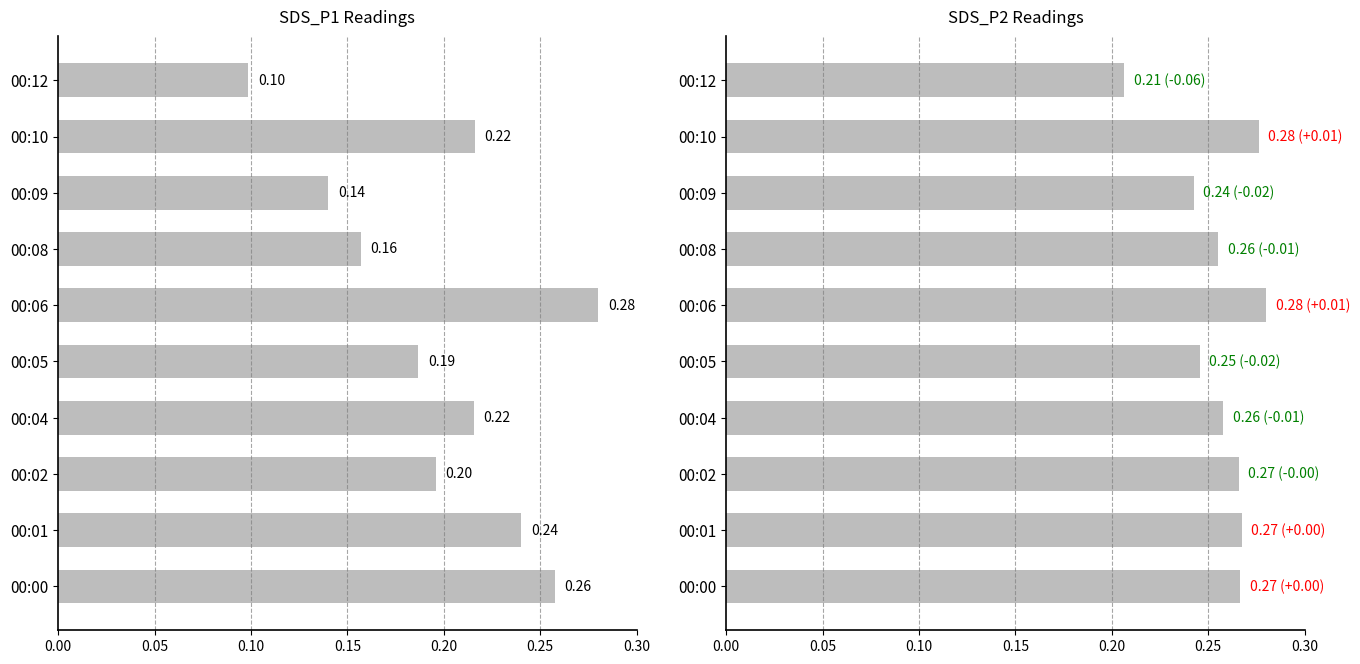

How many categories are shown in the chart?

10